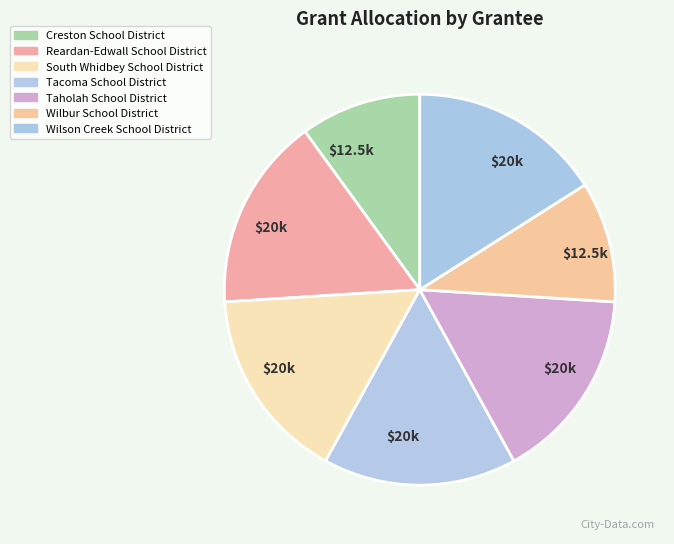

To the nearest percent, what percentage of the pie is Tacoma School District?

16%